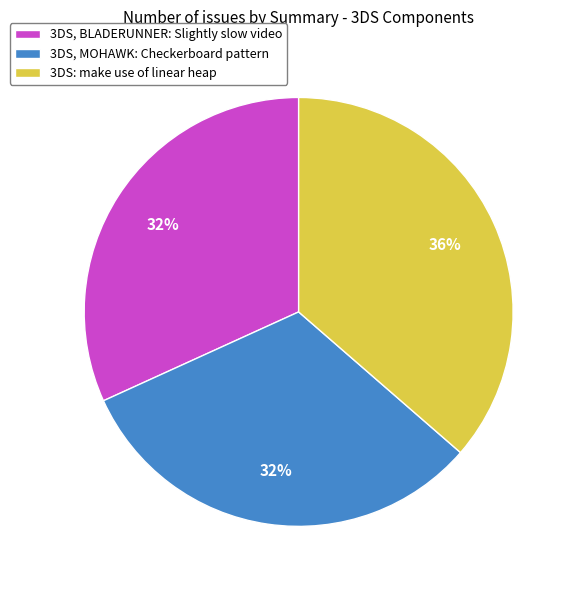

To the nearest percent, what is the combined percentage of 3DS, BLADERUNNER: Slightly slow video and 3DS, MOHAWK: Checkerboard pattern?

64%